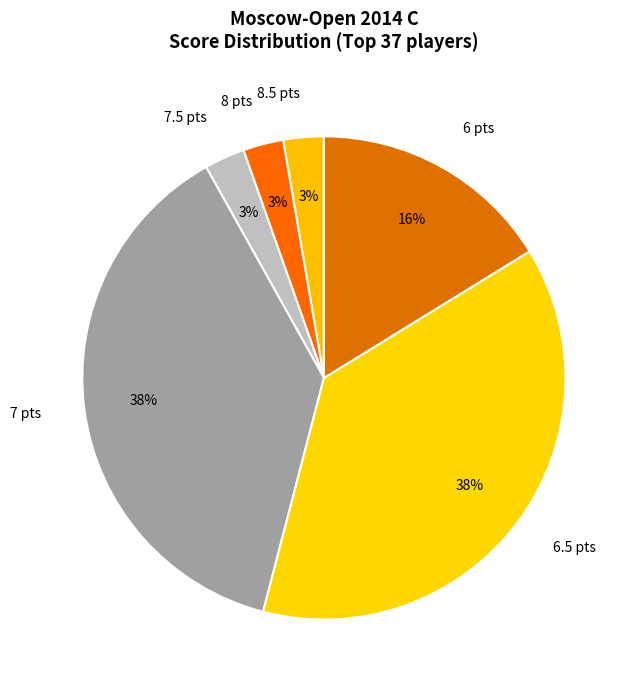

Is there a majority slice in this chart?

No